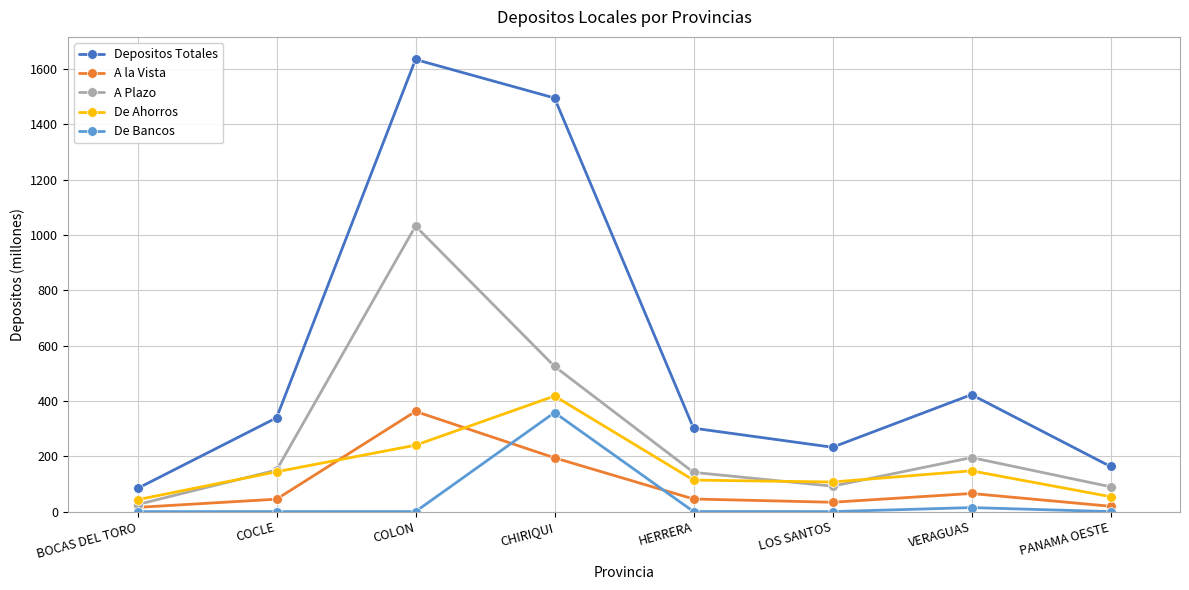

How many values in the Depositos Totales series are below 339?

4